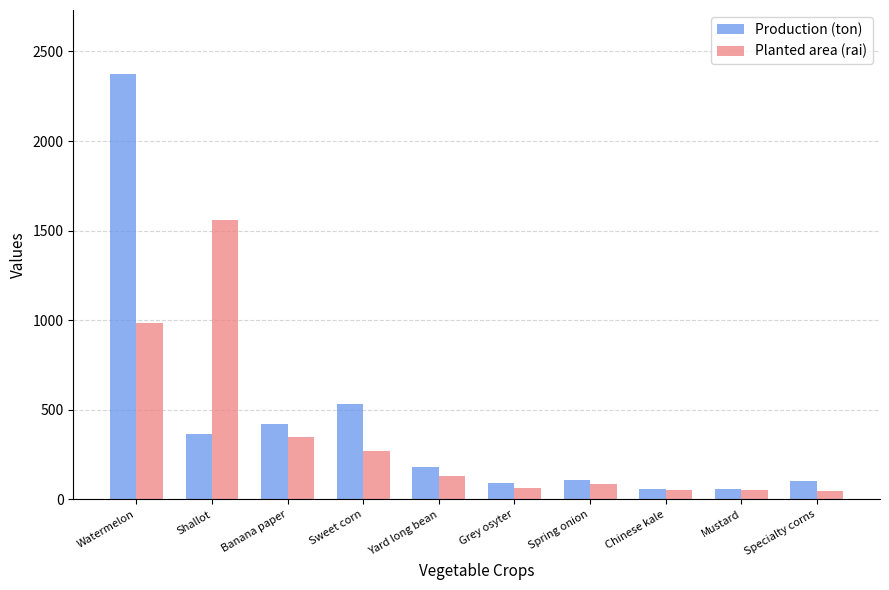

What is the highest value of the Planted area (rai) series?

1562.0